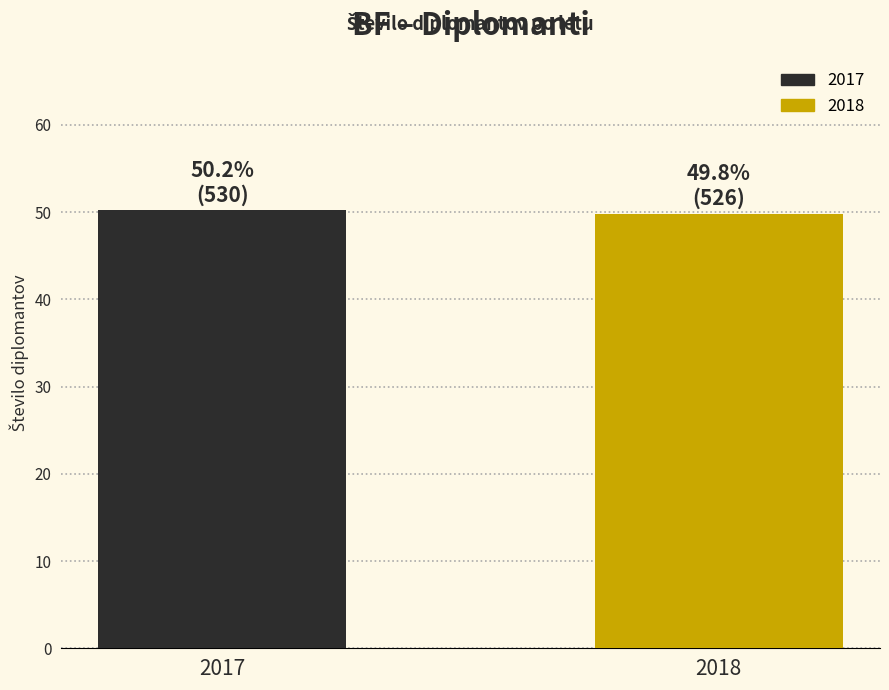

Reading left to right, extract all data points from this chart.

2017=50.2	2018=49.8